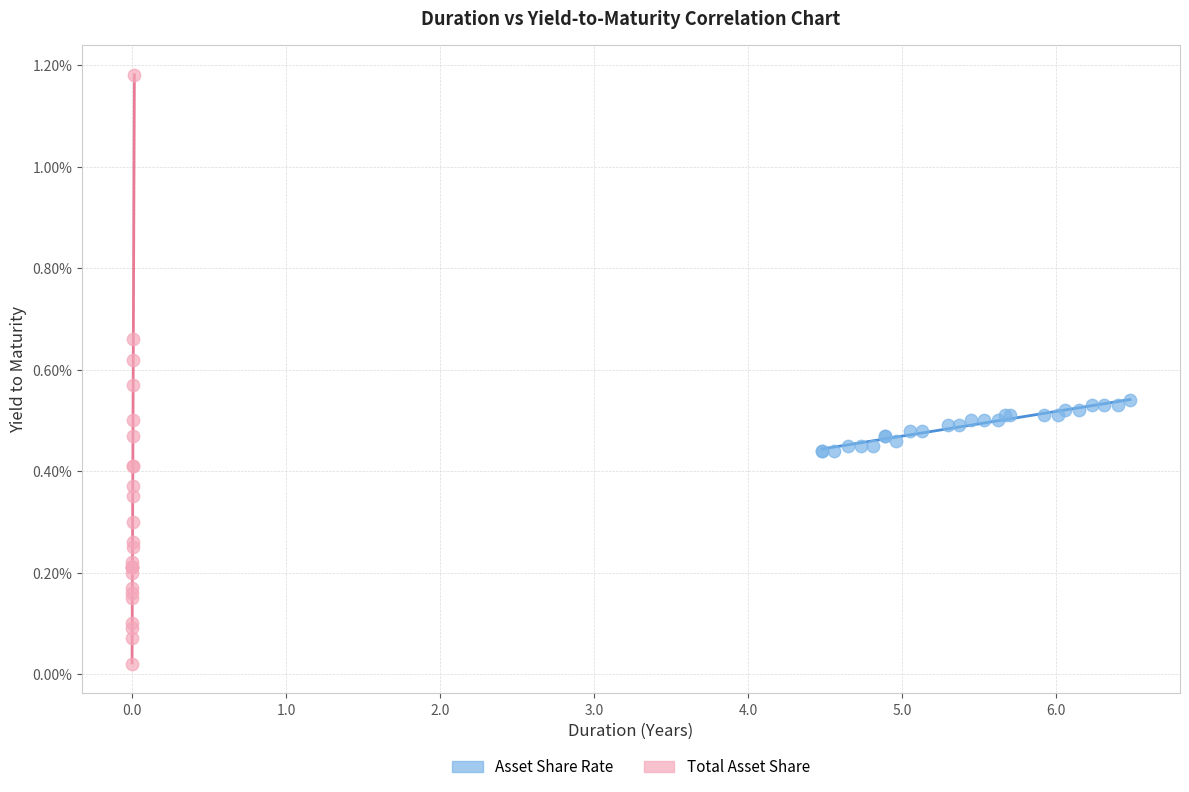

Which series contains the highest Y value?

Total Asset Share